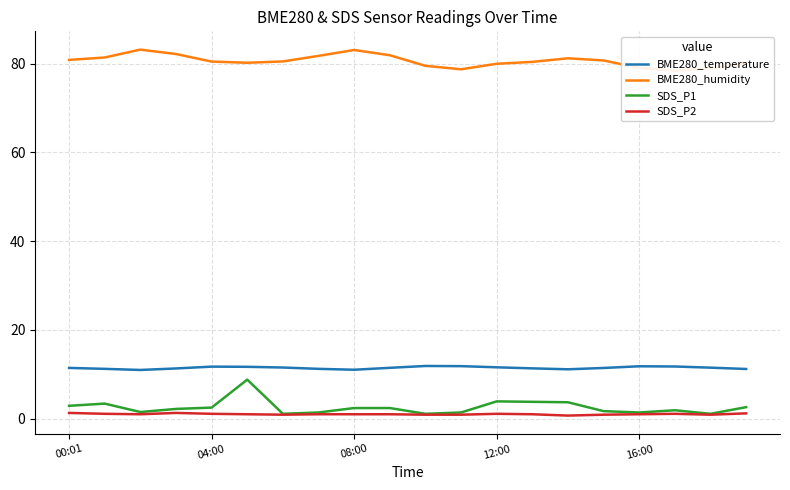

What is the difference between the maximum and minimum values in the BME280_humidity series?

4.7